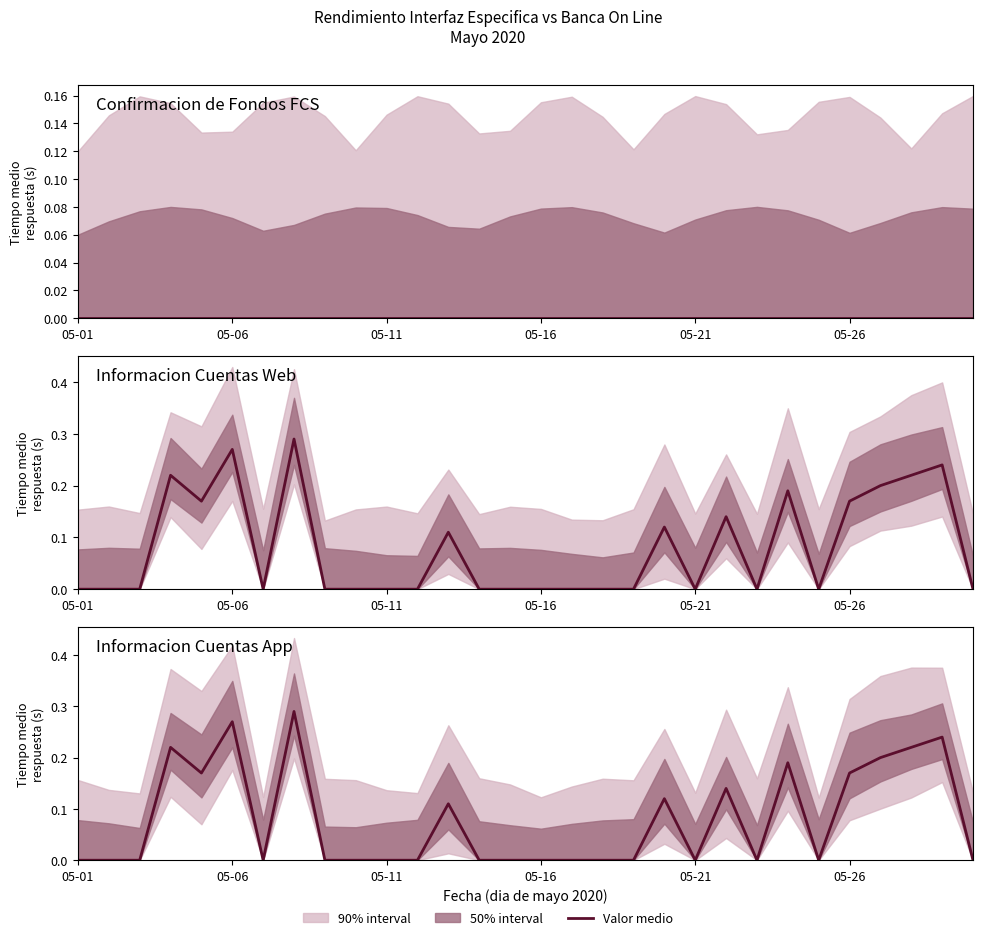

How many values in Informacion Cuentas App are above zero?

12